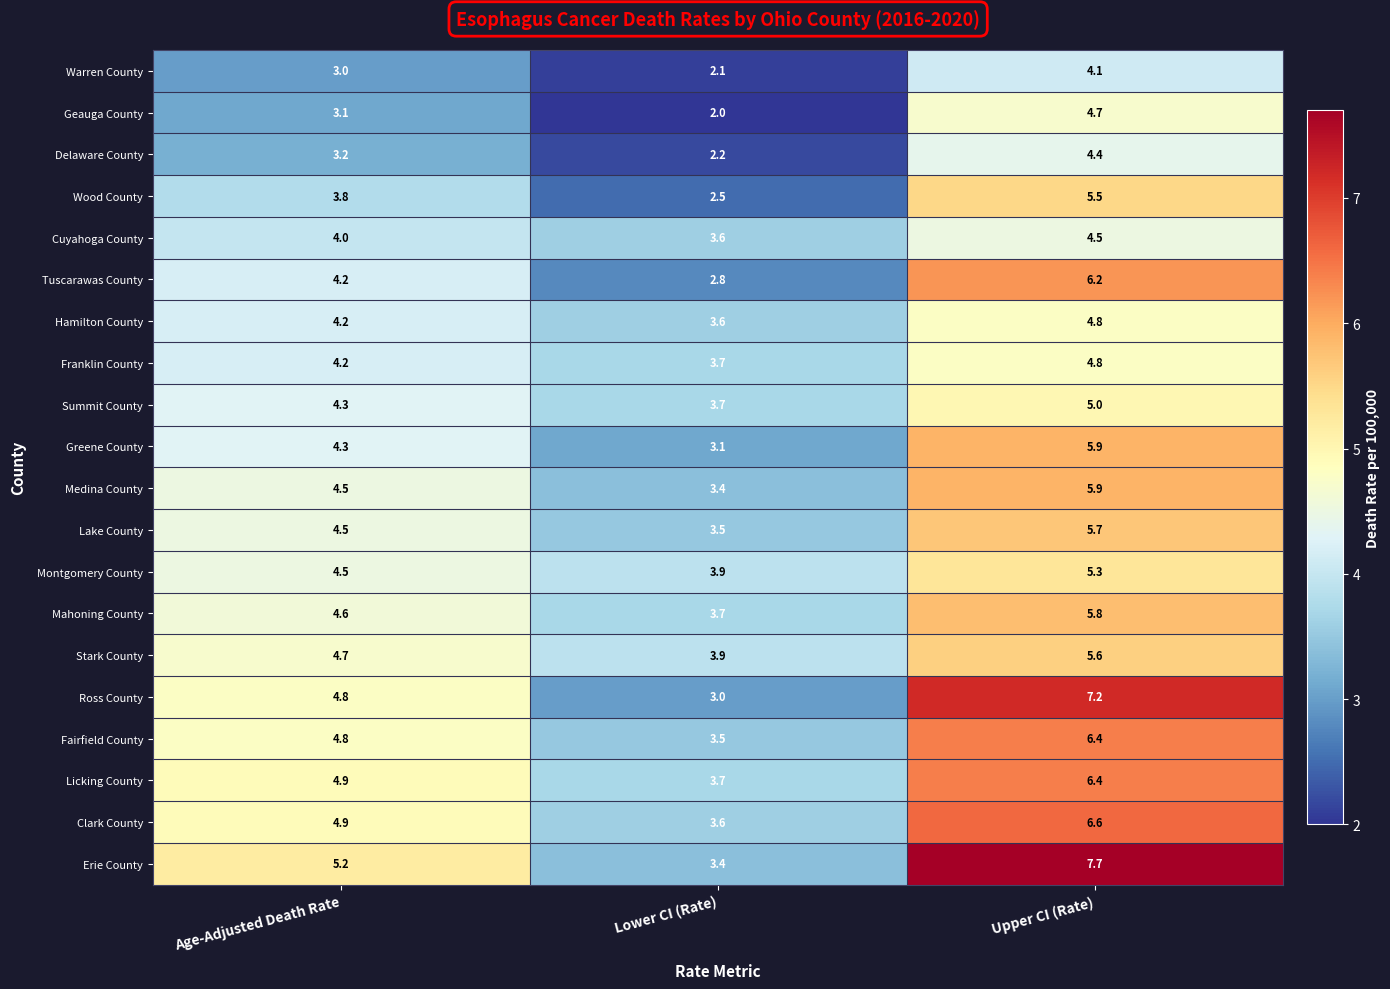

What is the highest value of the Geauga County series?

4.7